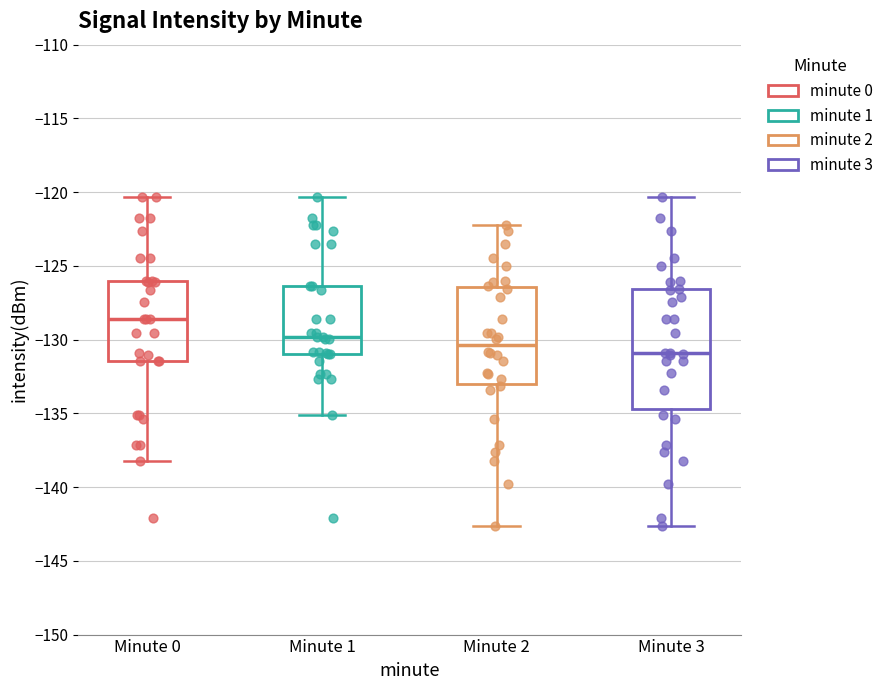

Reading left to right, transcribe this box plot: for each box, give where its median line is, the range the box spans, and where its two whiskers end, as read against the y-axis. The values are not printed on the chart, so give them approximately, as read against the axis.

Minute 0: median -128.5, box -131.5 to -126.0, whiskers -138.0 to -120.5
Minute 1: median -130.0, box -131.0 to -126.5, whiskers -135.0 to -120.5
Minute 2: median -130.5, box -133.0 to -126.5, whiskers -142.5 to -122.0
Minute 3: median -131.0, box -134.5 to -126.5, whiskers -142.5 to -120.5